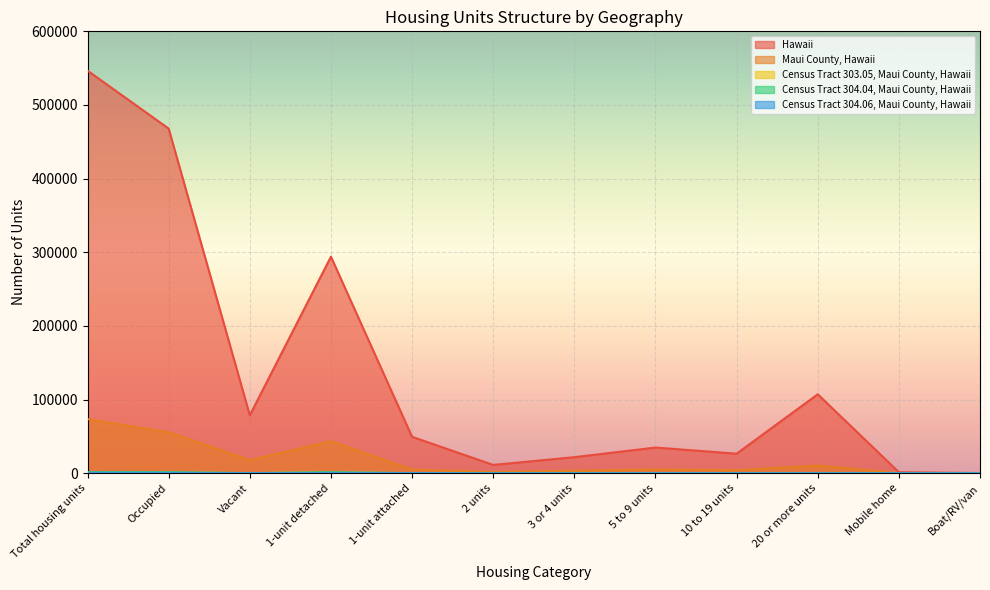

Rank the series by their maximum value, from highest to lowest.

Hawaii, Maui County, Hawaii, Census Tract 304.04, Maui County, Hawaii, Census Tract 303.05, Maui County, Hawaii, Census Tract 304.06, Maui County, Hawaii